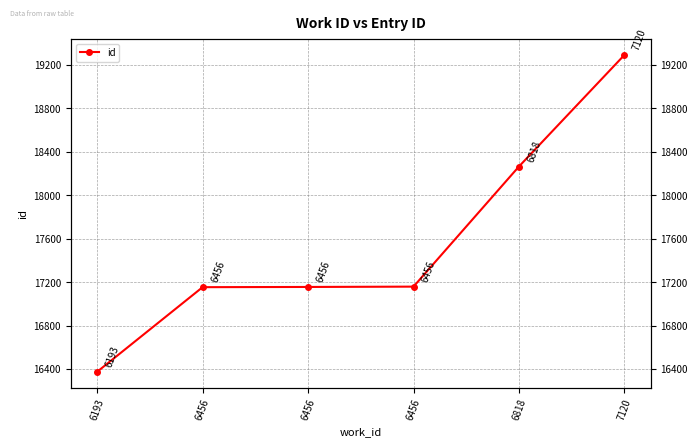

Which category has the highest value across all series?

7120